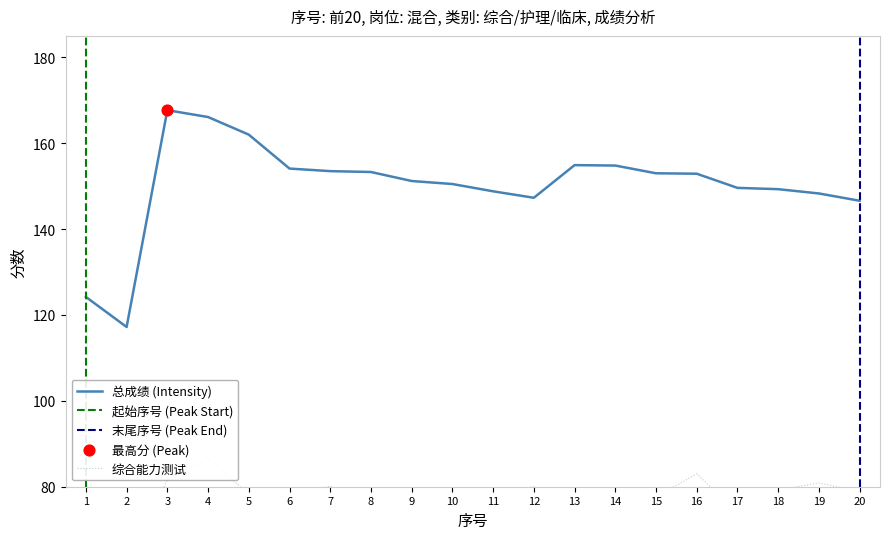

Is the value of 总成绩 at 1 greater than the value of 综合能力测试 at 11?

Yes